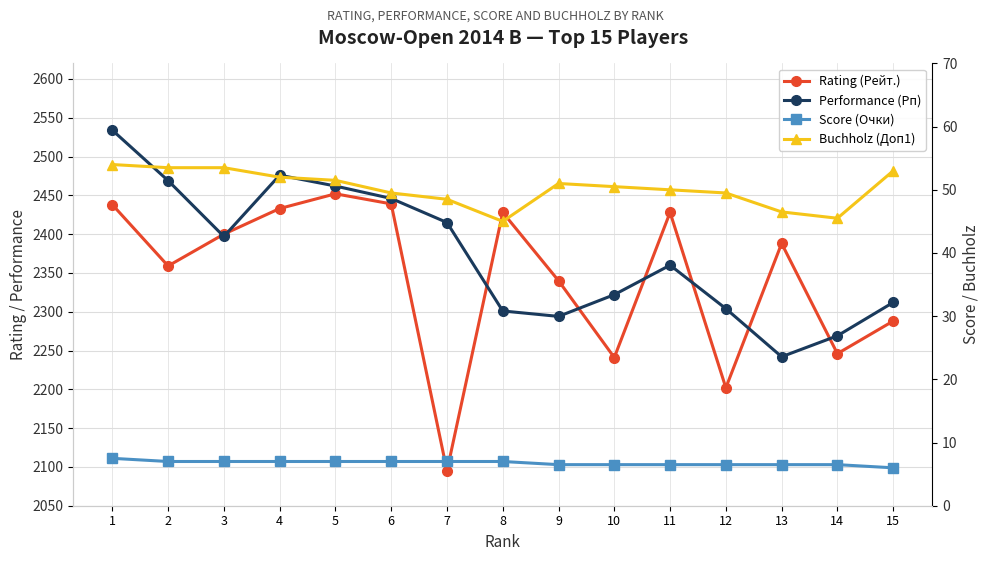

True or false: Buchholz (Доп1) has more than 1 points higher than both neighbors.

False